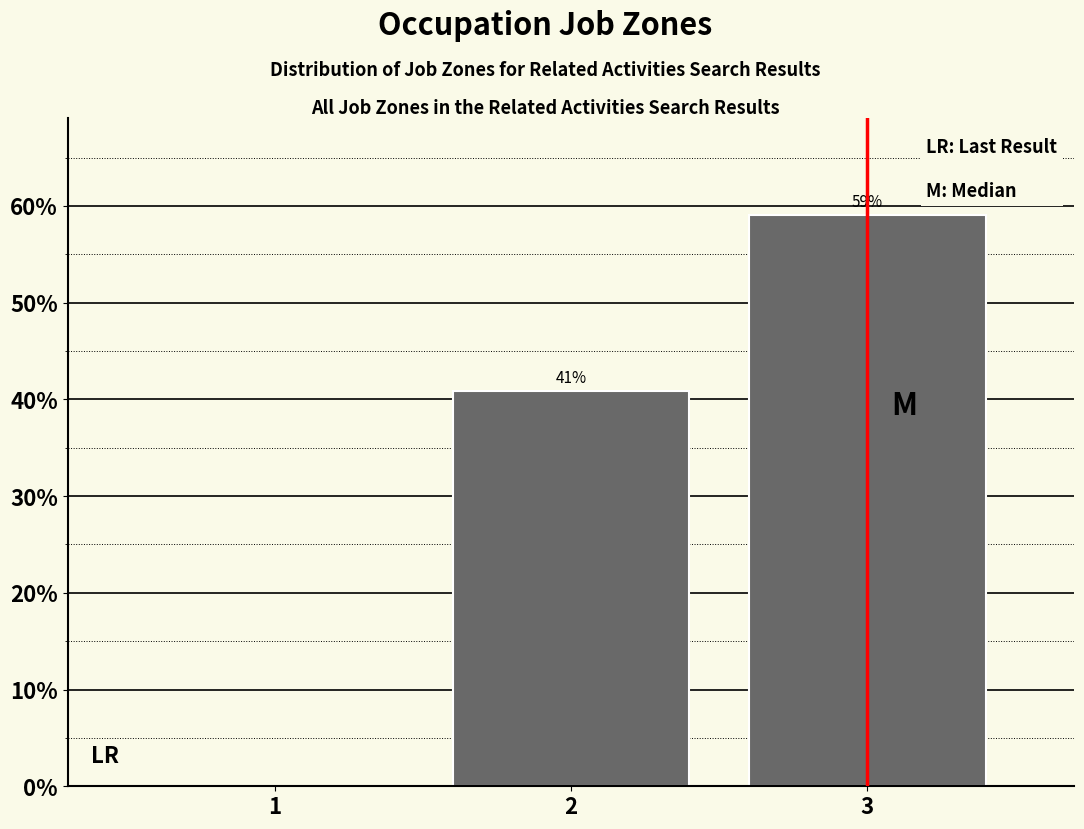

What is the maximum value shown in the chart?

59.1